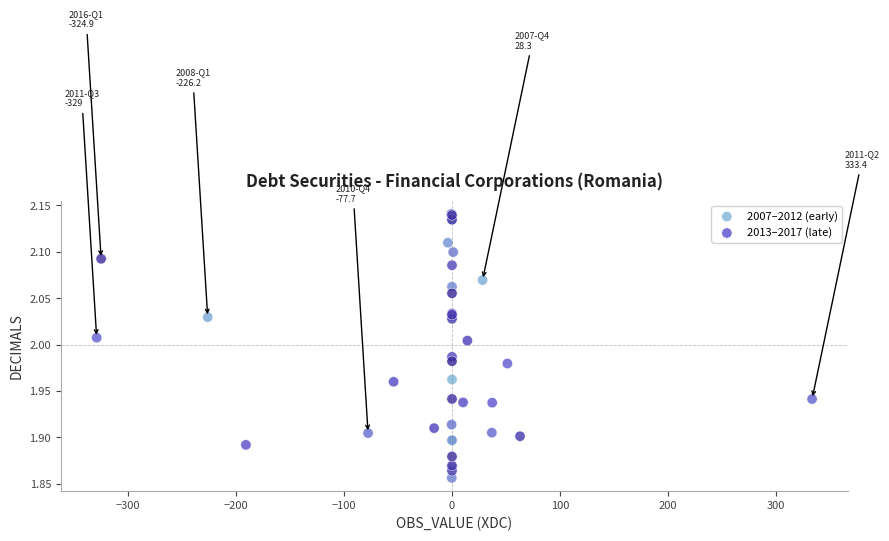

What are all the series names shown in the legend?

2007–2012 (early), 2013–2017 (late)